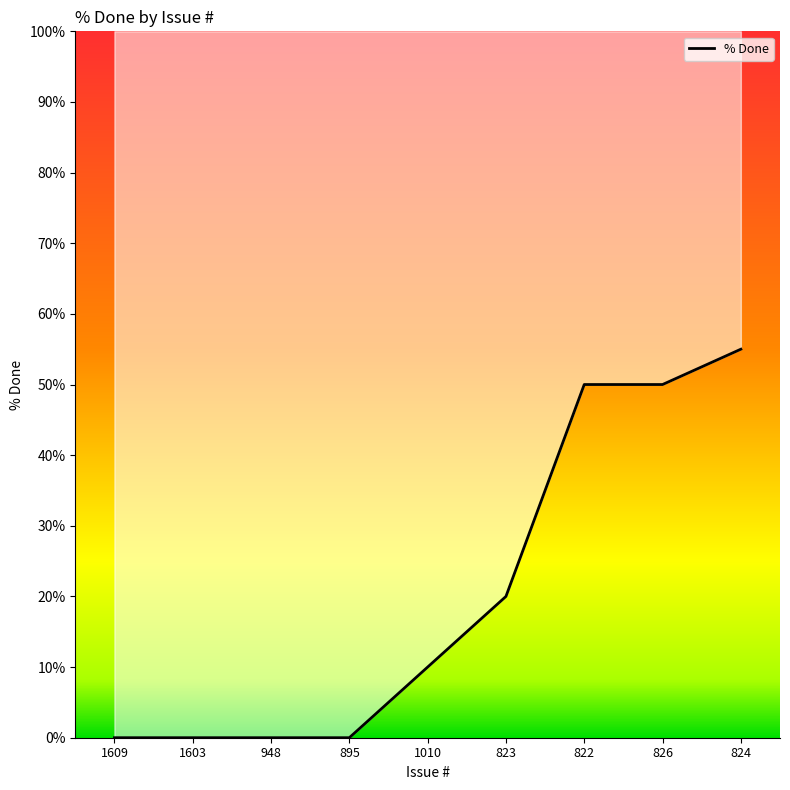

What is the value of the 7th point from the left?

50